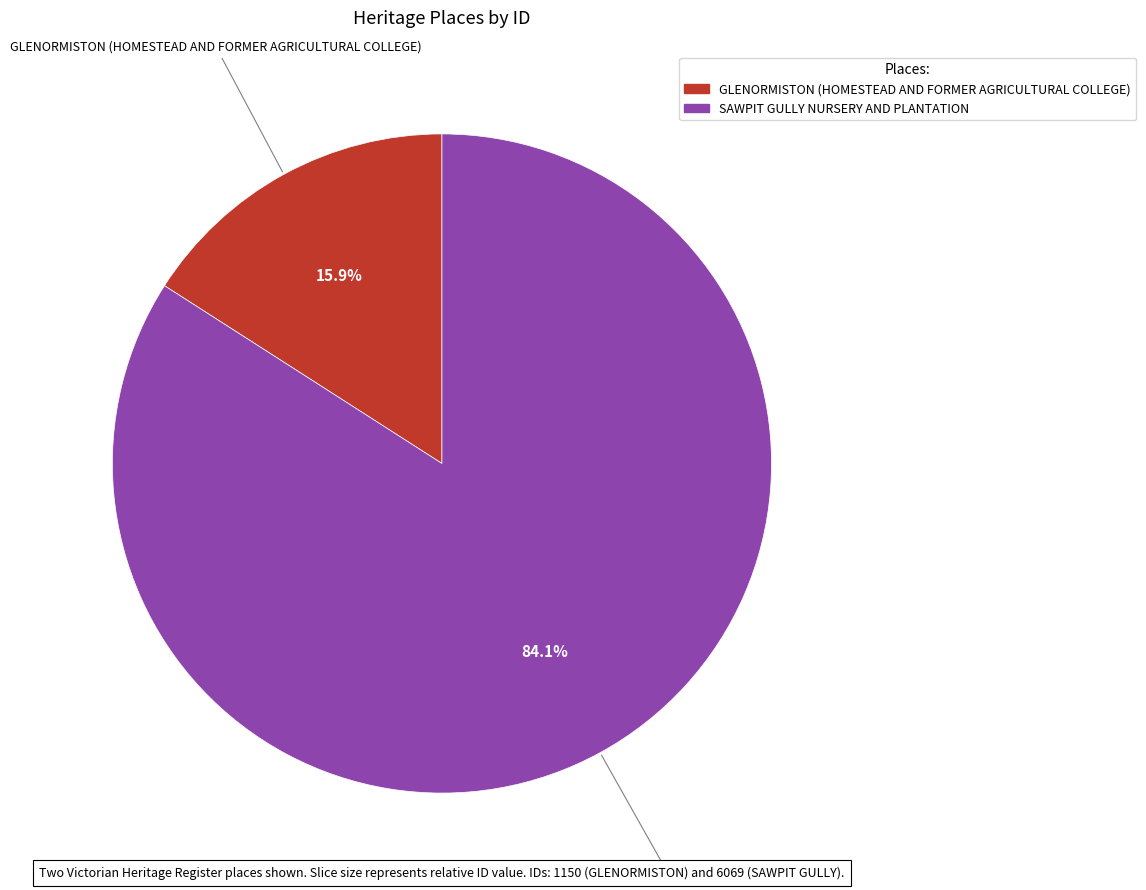

Does SAWPIT GULLY NURSERY AND PLANTATION account for over 50% of the chart?

Yes